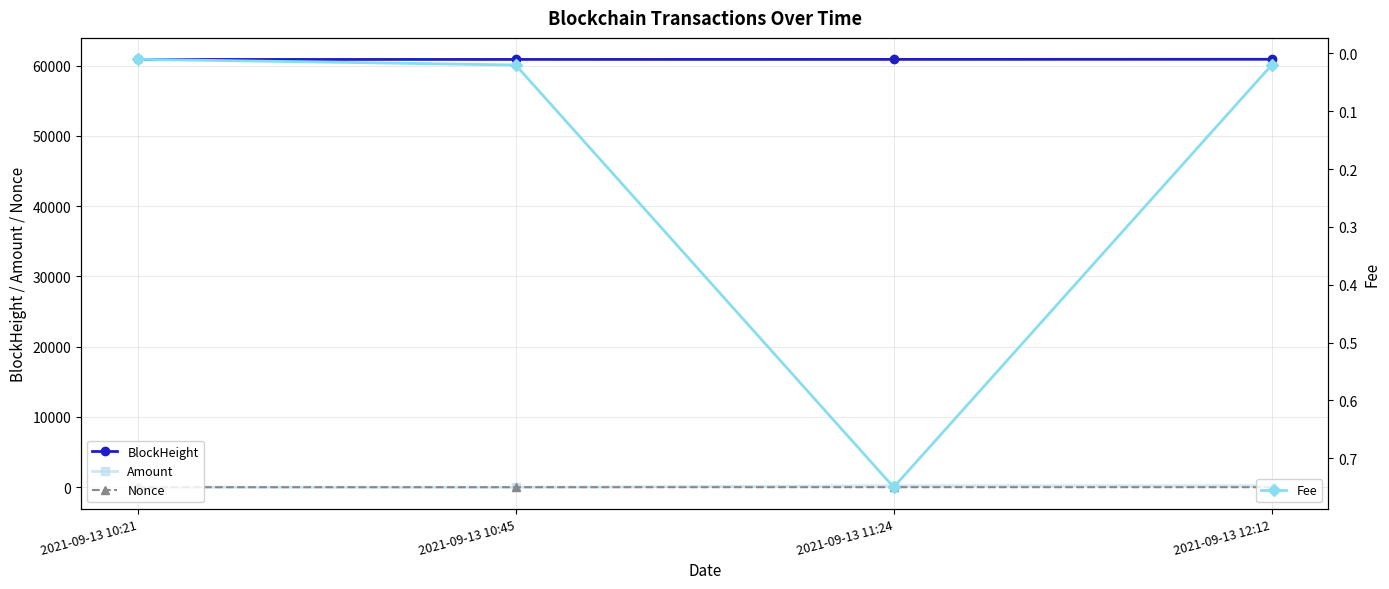

At which label does Amount reach its peak?

2021-09-13 11:24